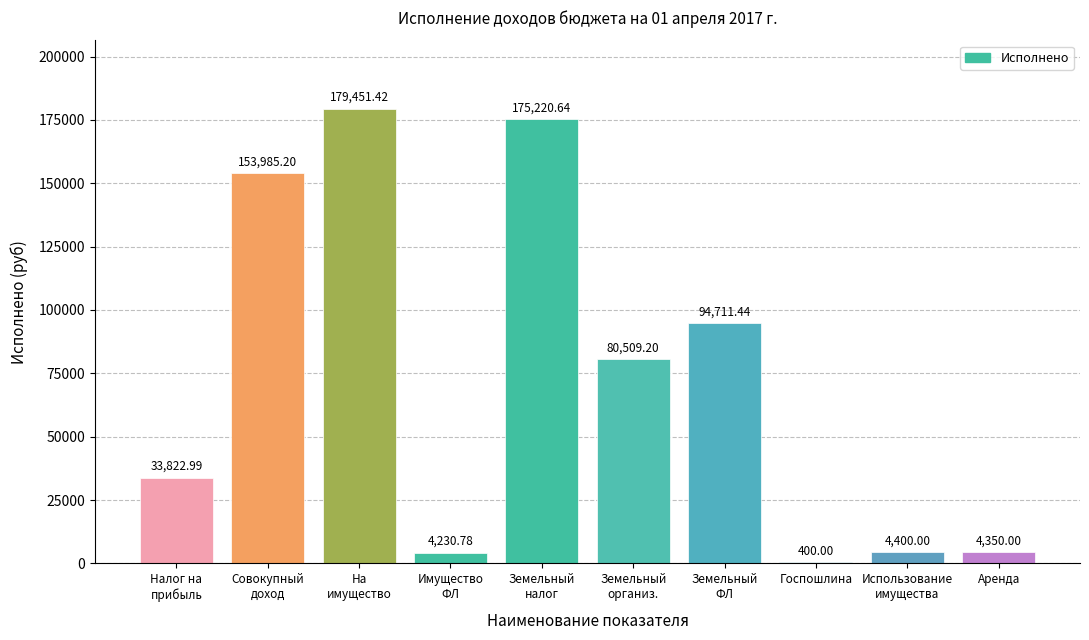

What is the sum of all values?

731081.7